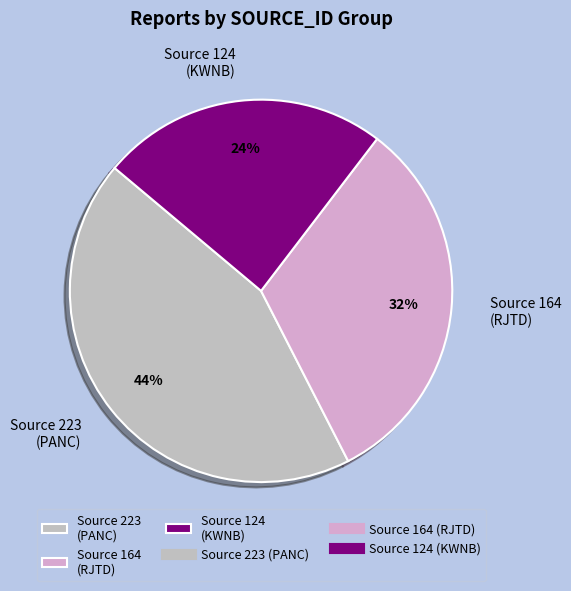

To the nearest percent, what is the combined percentage of Source 223 (PANC) and Source 124 (KWNB)?

68%